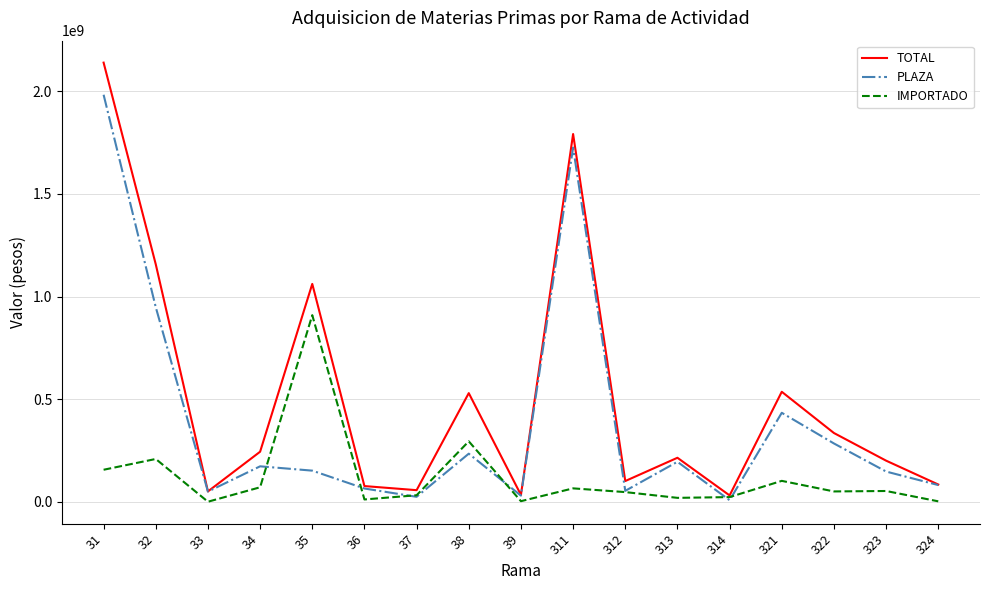

Rank the series by their maximum value, from highest to lowest.

TOTAL, PLAZA, IMPORTADO